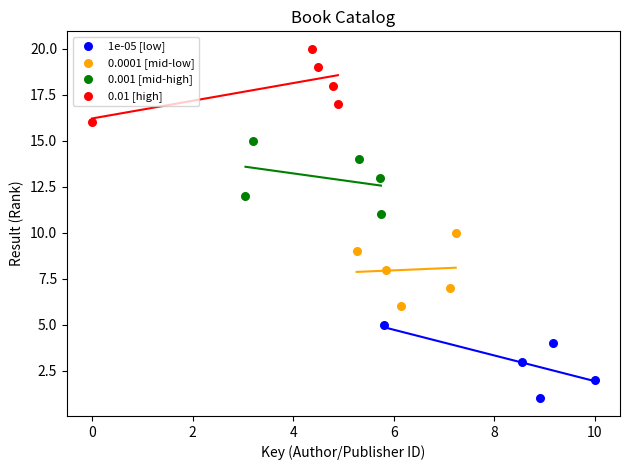

Which series contains the highest Y value?

0.01 [high]